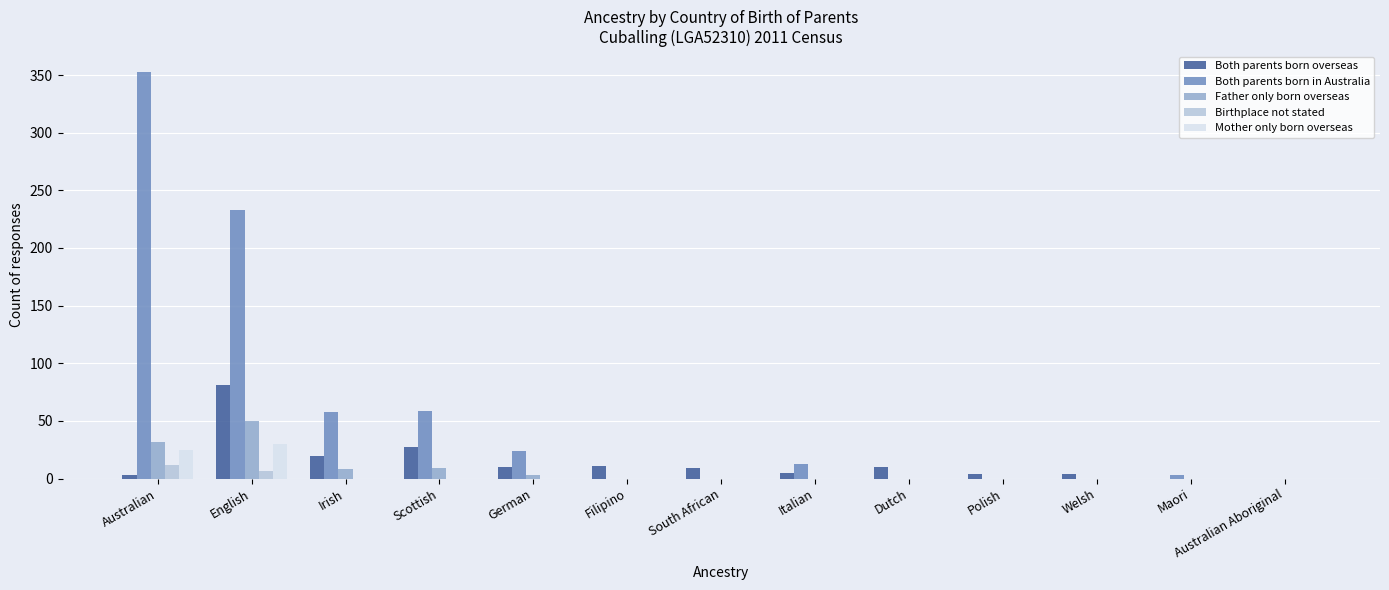

Where is Both parents born in Australia nearest to the value 176?

English